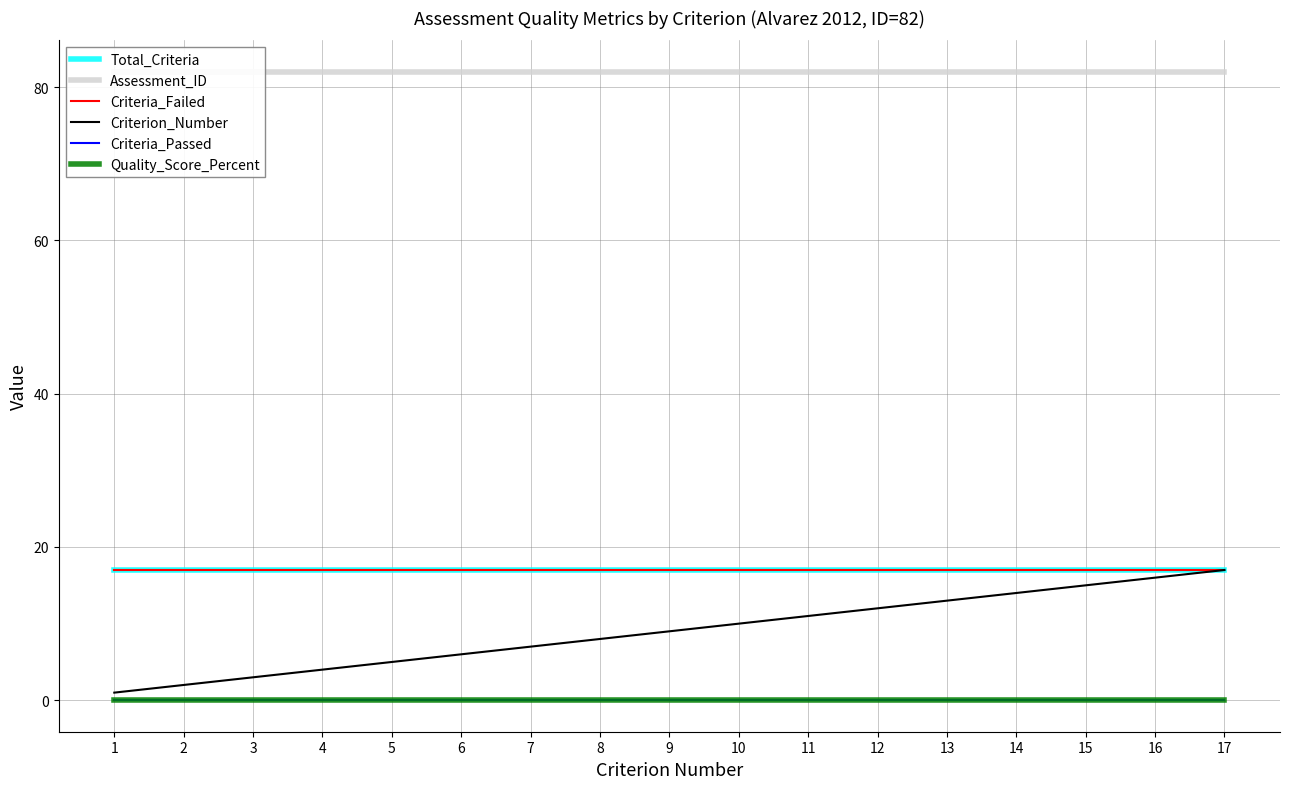

What is the difference between the Criterion_Number values at 11 and 12?

1